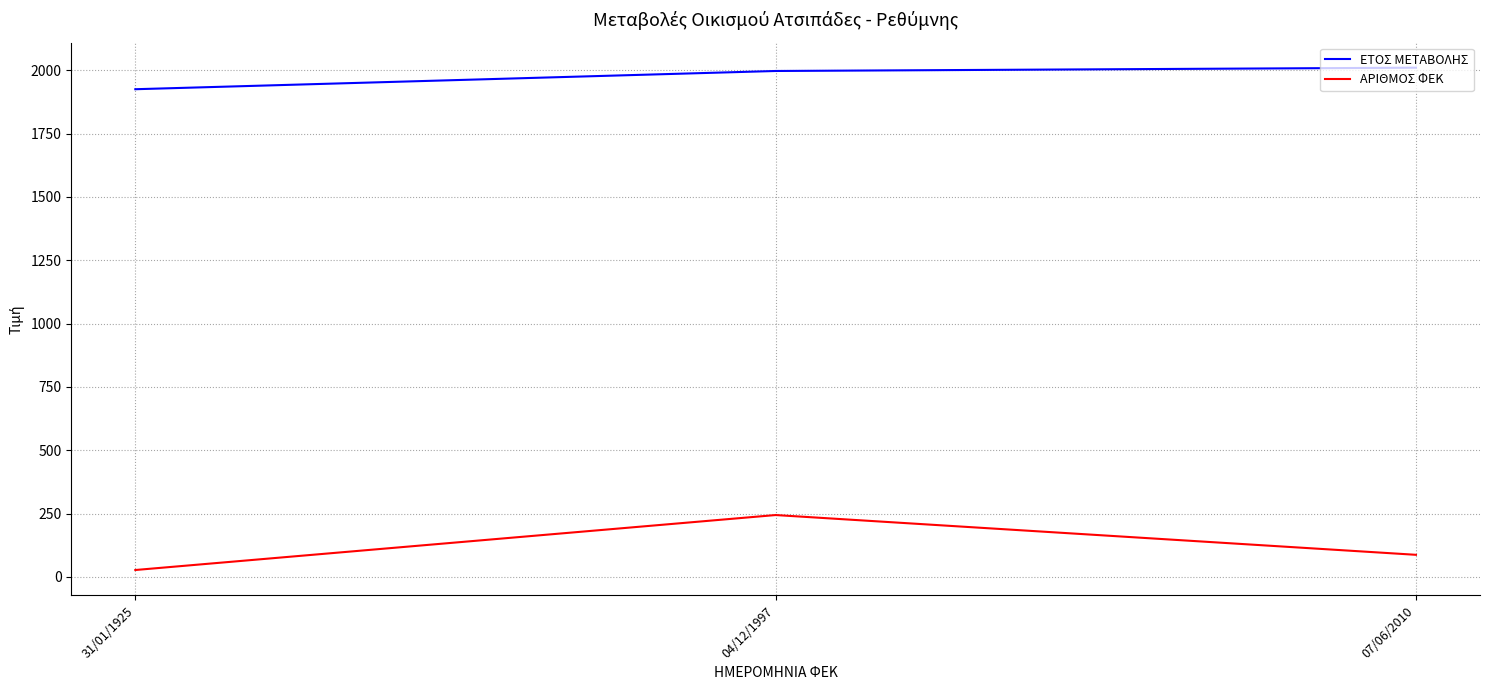

At which label does ΑΡΙΘΜΟΣ ΦΕΚ first exceed 87?

04/12/1997